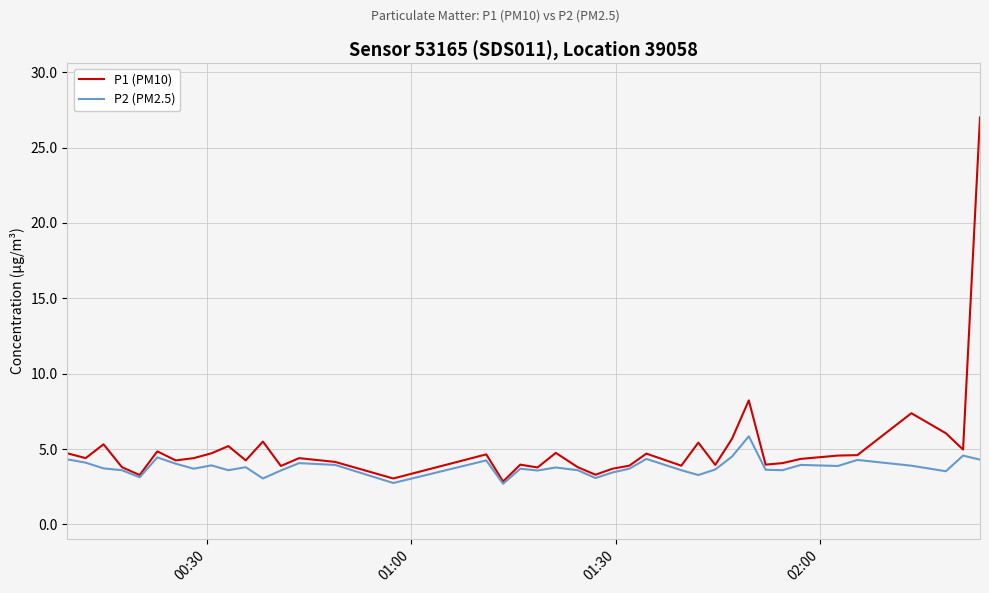

Which series has the largest total across all categories?

P1 (PM10)